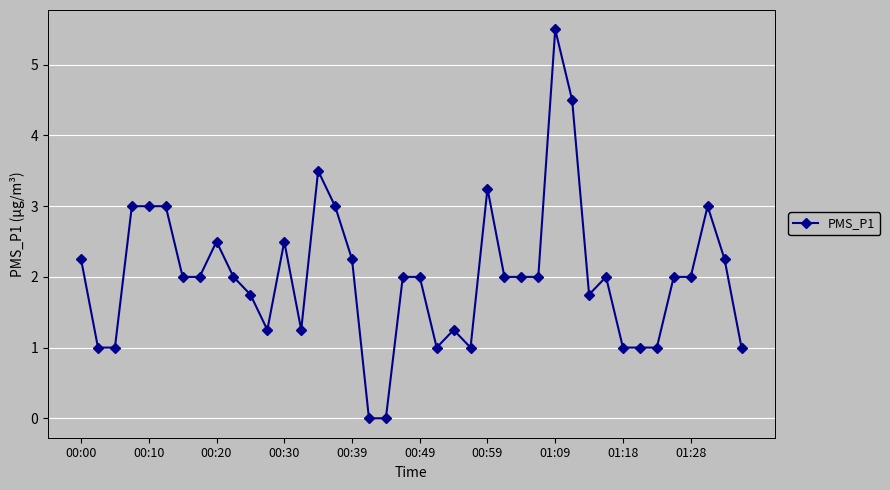

What is the difference between the maximum and minimum values?

5.5